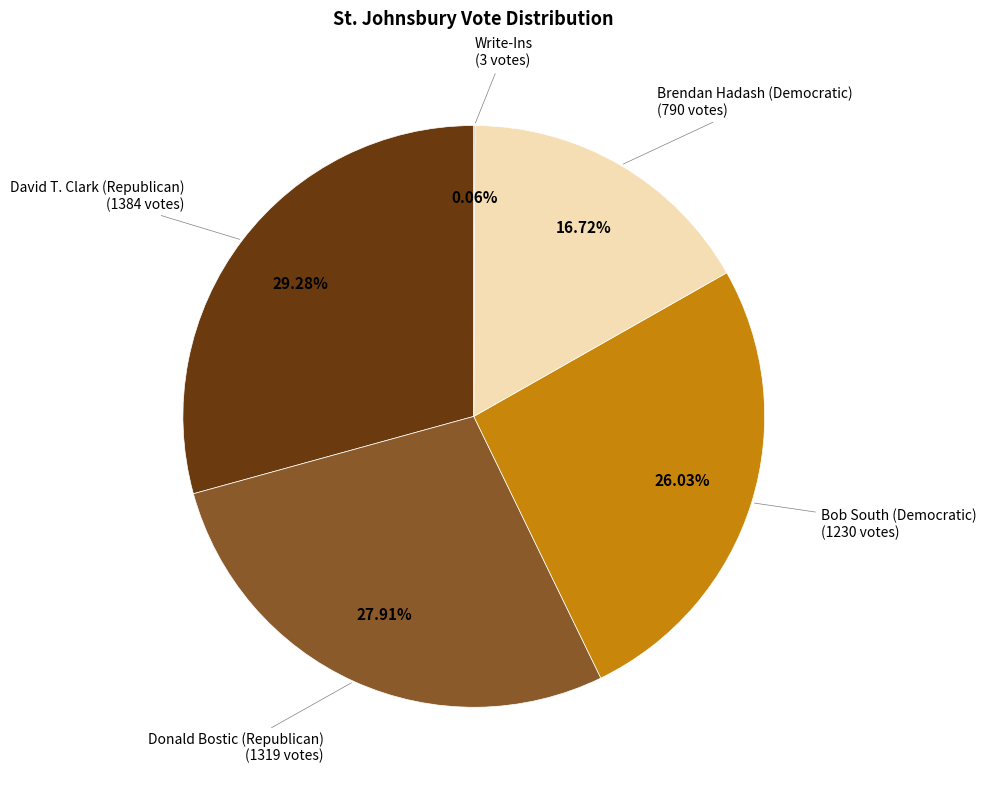

Is there a majority slice in this chart?

No